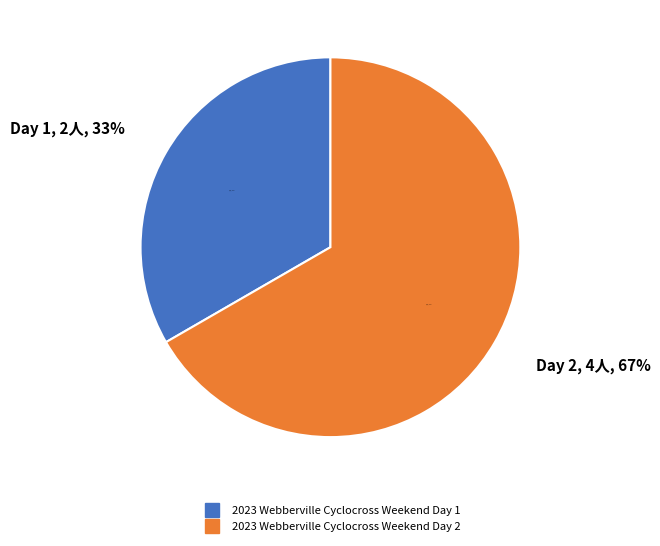

Does any single category account for the majority?

Yes